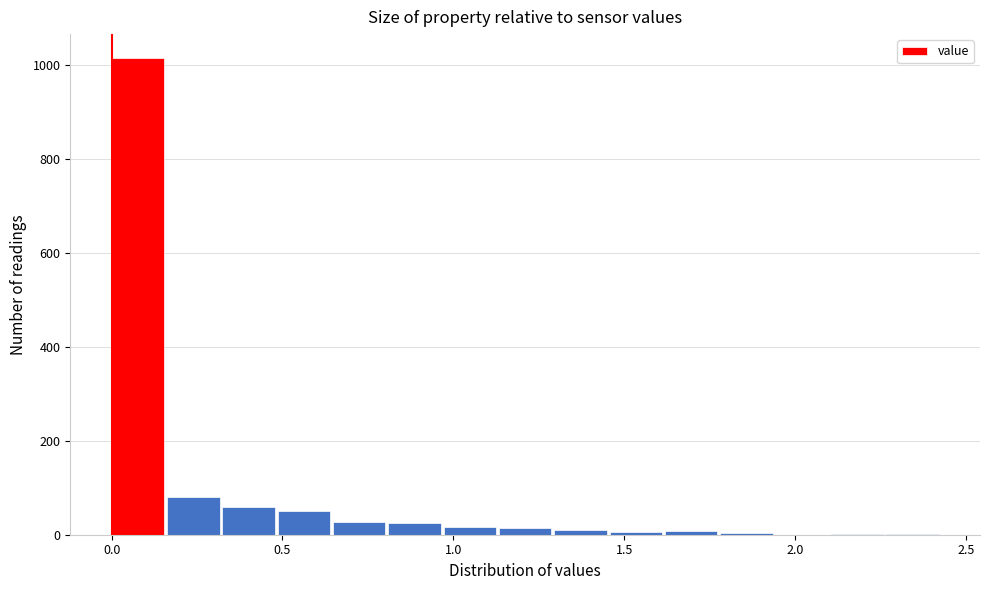

Around what value on the x-axis is the tallest bar? Give the approximate position of its centre, as read against the axis.

0.10